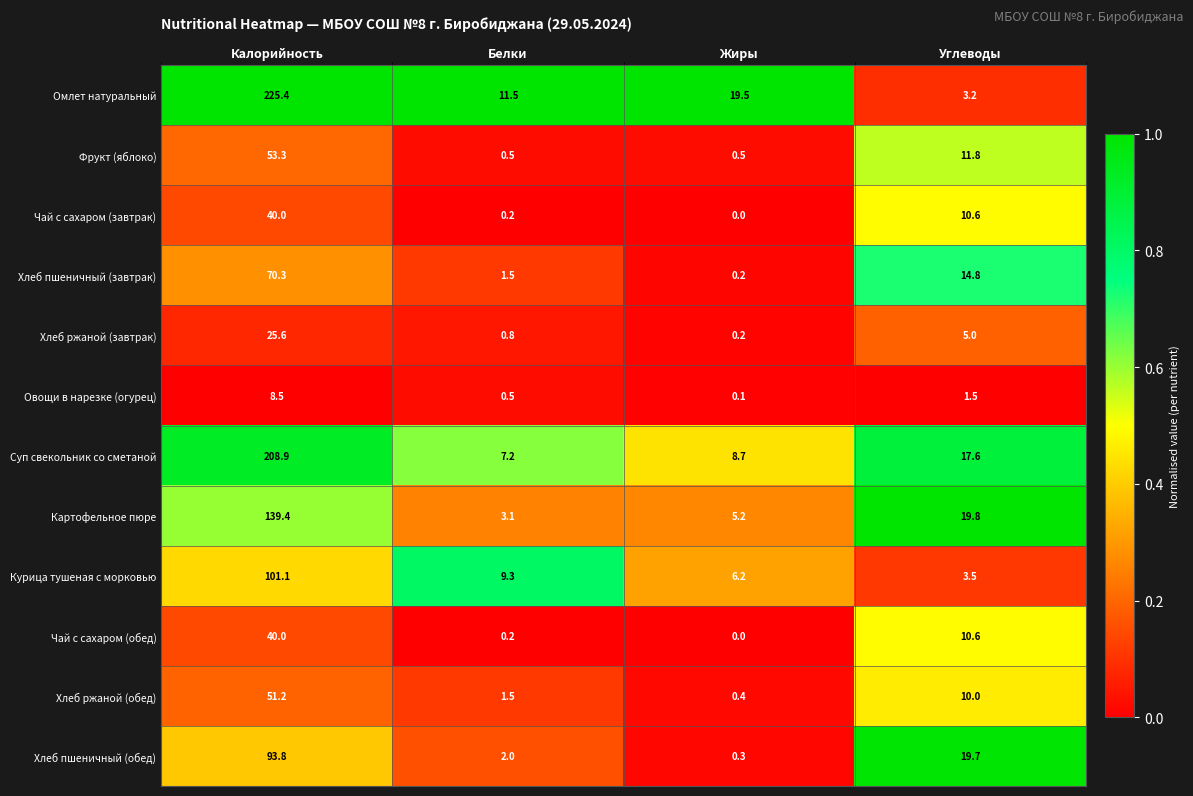

Is it true that Омлет натуральный equals 34.7 at Жиры?

False